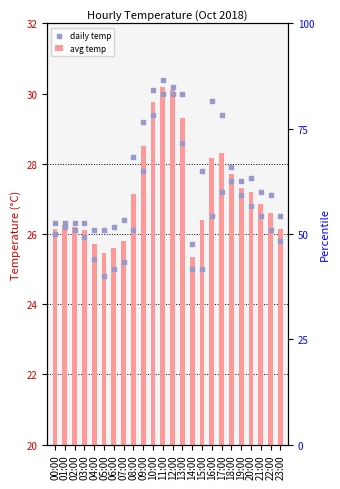

Is the value of avg temp at 06:00 greater than the value of daily temp at 02:00?

No